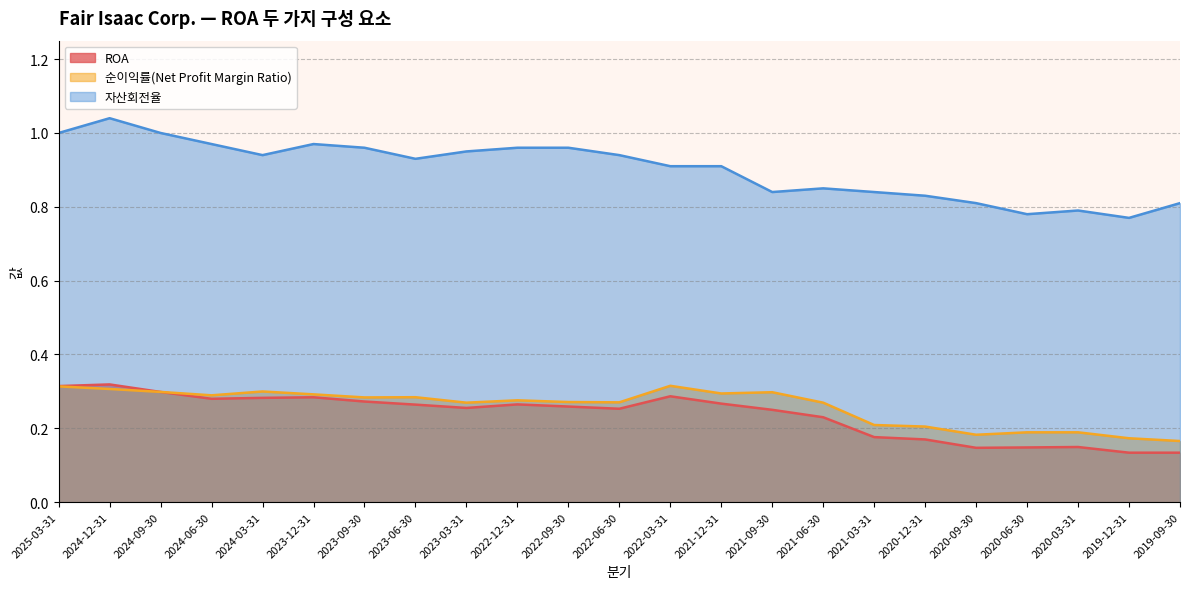

Which label corresponds to the smallest value in the chart?

2019-12-31